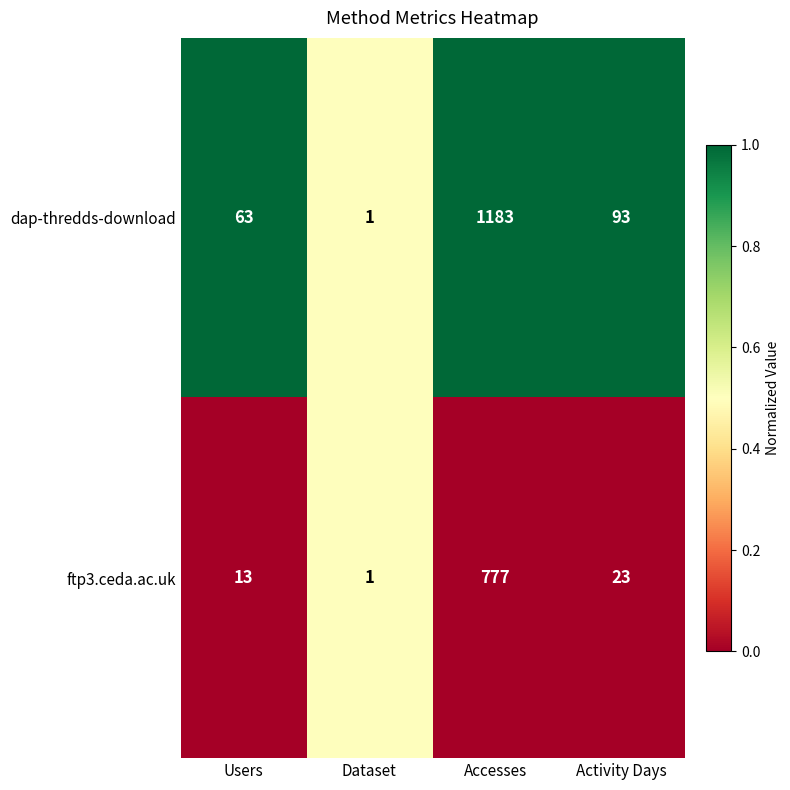

How many series are shown in this chart?

2